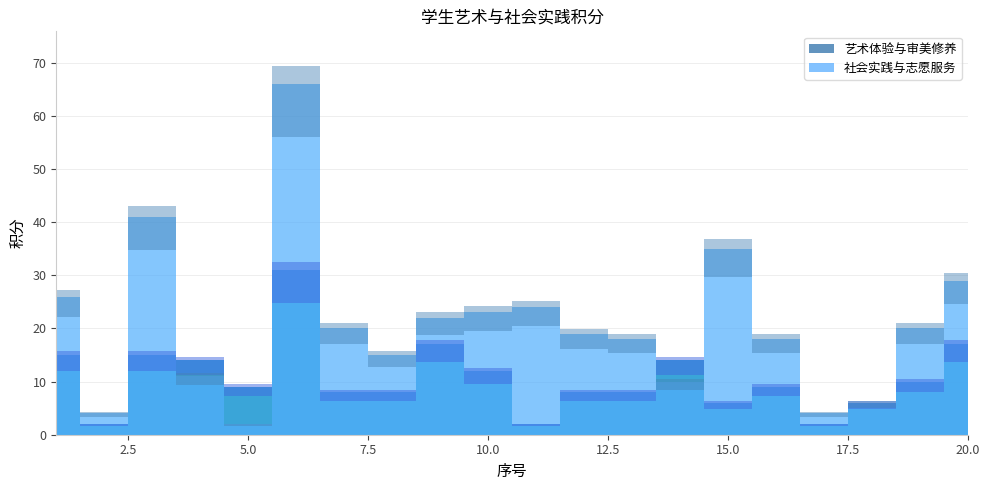

What is the sum of all 社会实践与志愿服务 values?

413